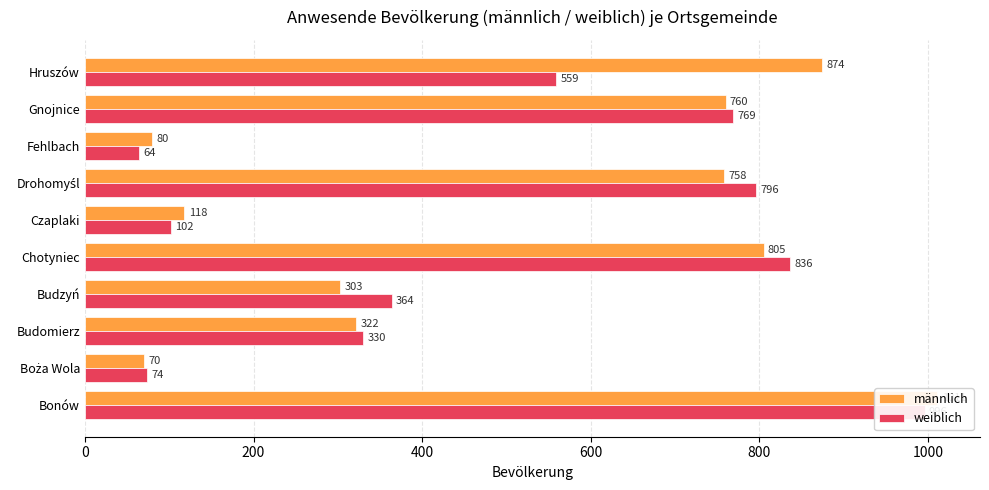

What is the spread (max minus min) of values at Budomierz?

8